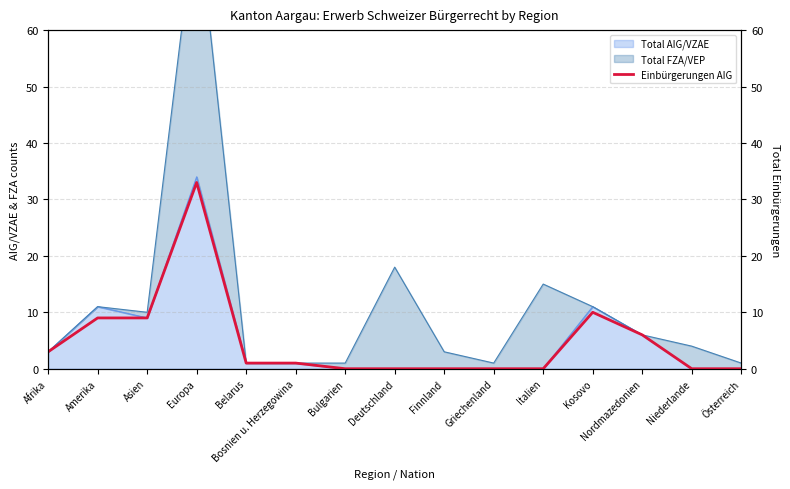

How many data points are above 1?

6